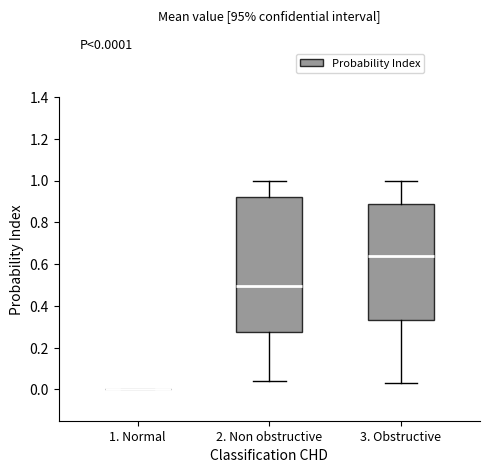

Comparing the boxes themselves (not the whiskers), which one is the tallest?

2. Non obstructive